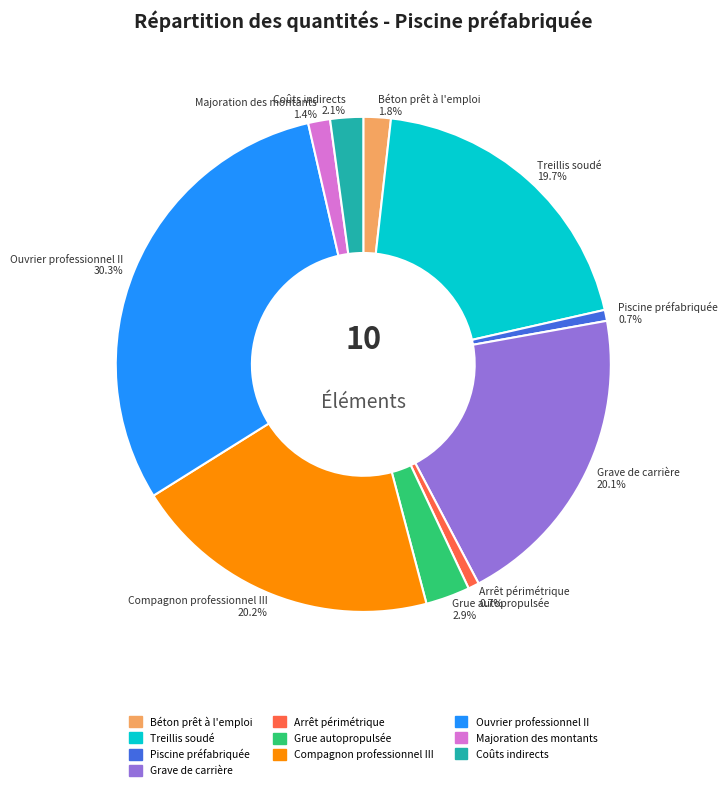

Is it true that Majoration des montants is 1% of the pie?

True